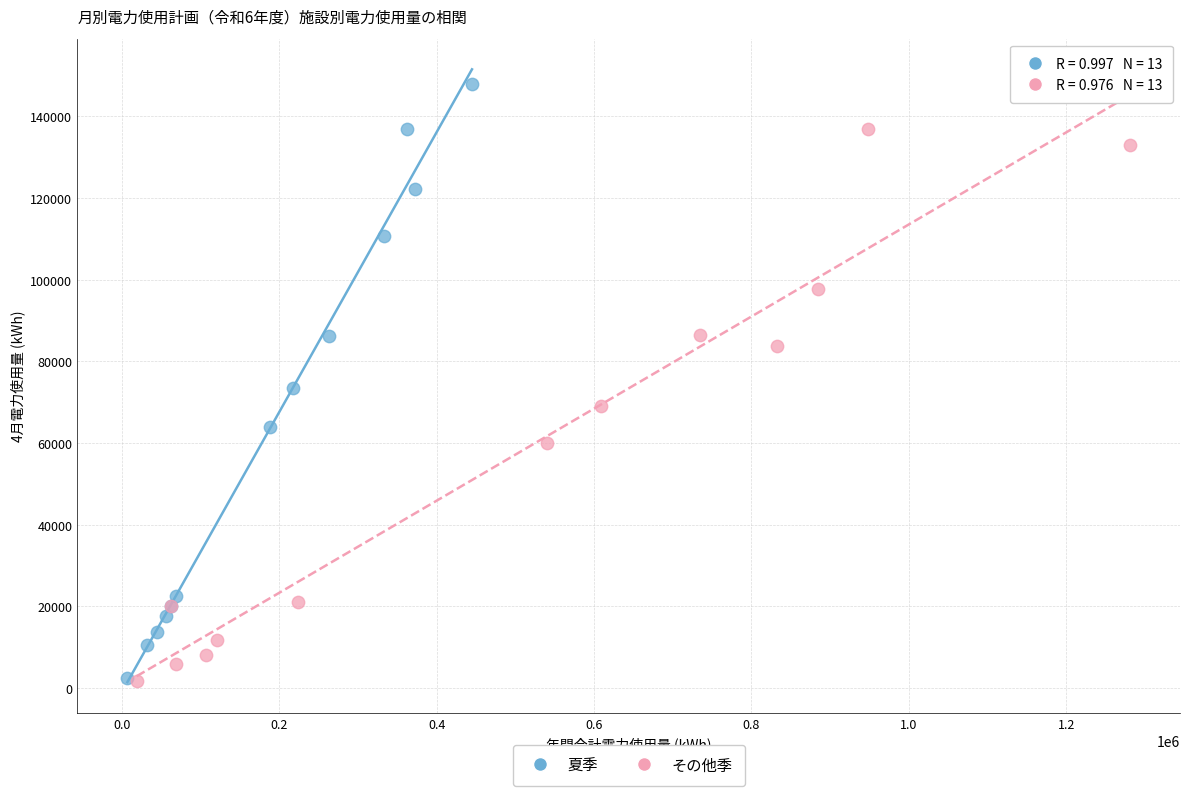

What are all the series names shown in the legend?

夏季, その他季